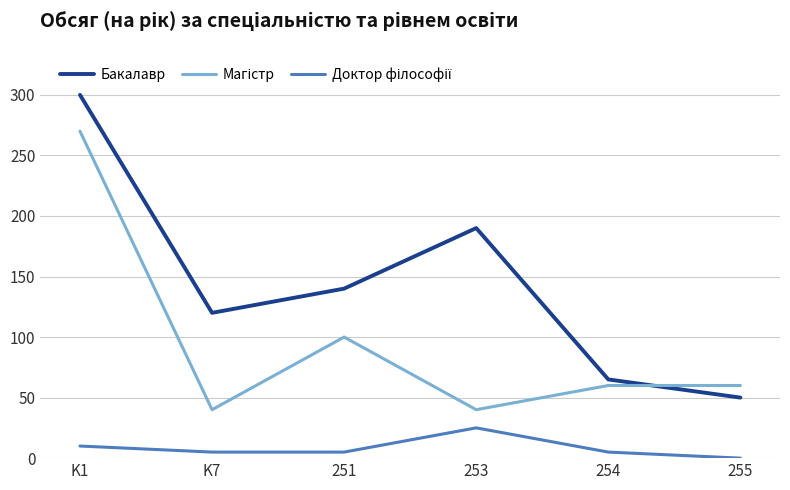

Does the chart have visible grid lines?

Yes